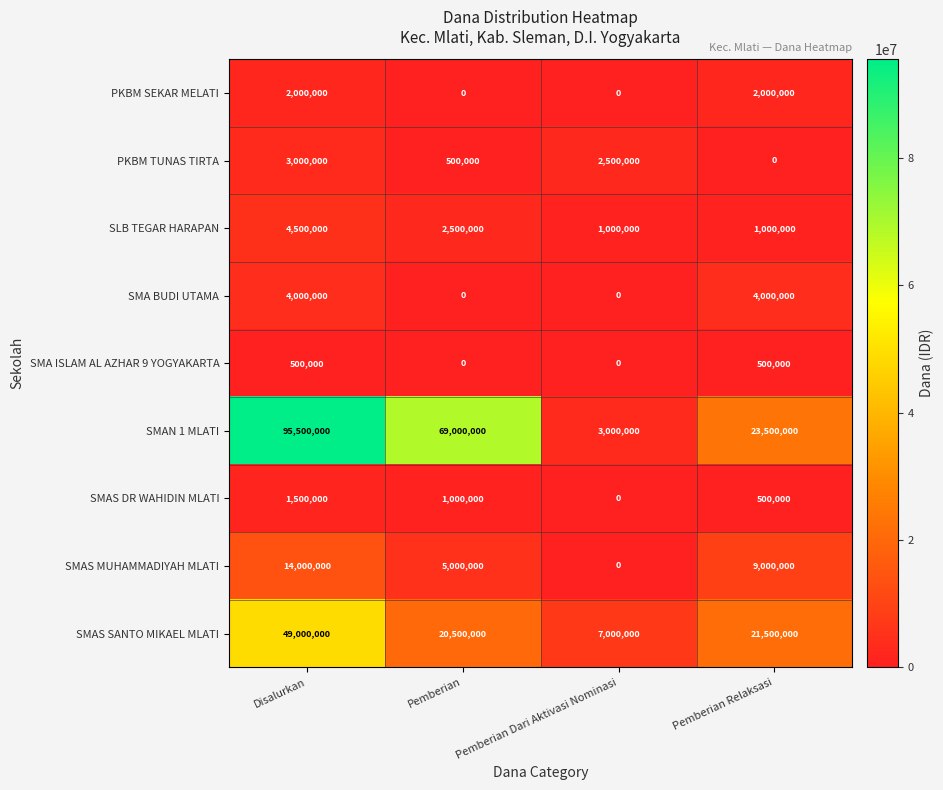

List the series in order of their peak value, highest first.

SMAN 1 MLATI, SMAS SANTO MIKAEL MLATI, SMAS MUHAMMADIYAH MLATI, SLB TEGAR HARAPAN, SMA BUDI UTAMA, PKBM TUNAS TIRTA, PKBM SEKAR MELATI, SMAS DR WAHIDIN MLATI, SMA ISLAM AL AZHAR 9 YOGYAKARTA